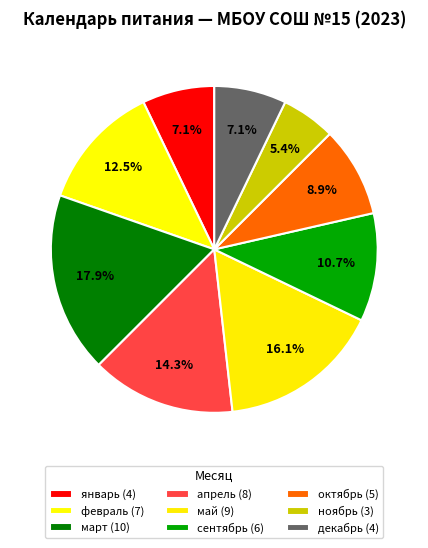

Which category has the smallest portion of the pie?

ноябрь